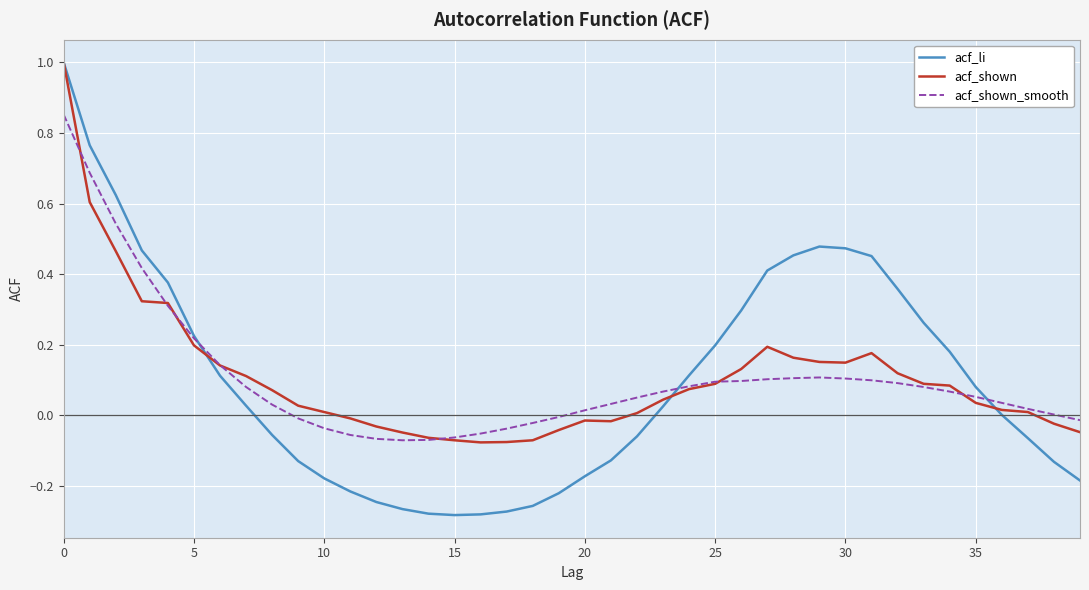

Which series has the largest range (max minus min)?

acf_li